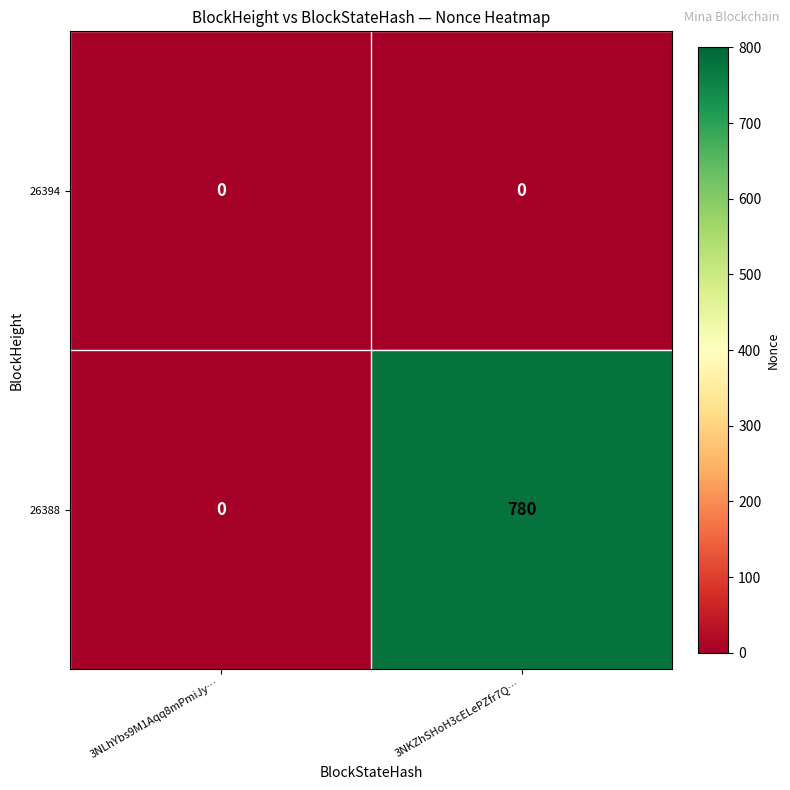

Rank the series by their average value, from highest to lowest.

26388, 26394